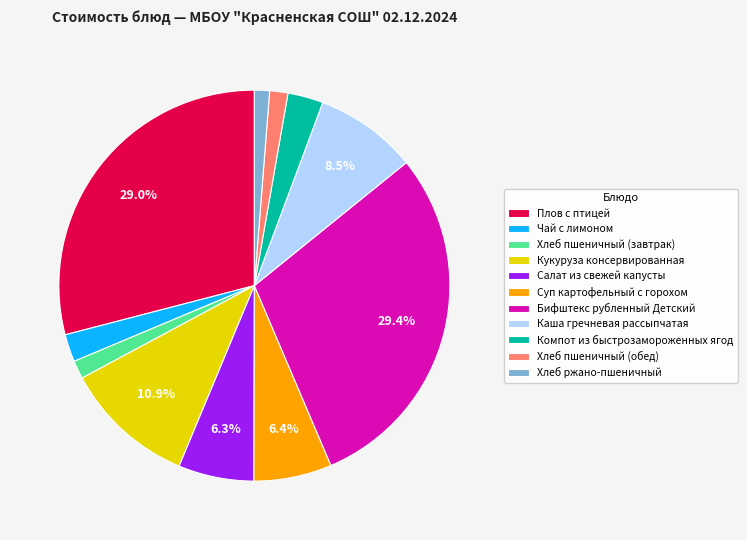

True or false: Плов с птицей accounts for 37% of the total.

False